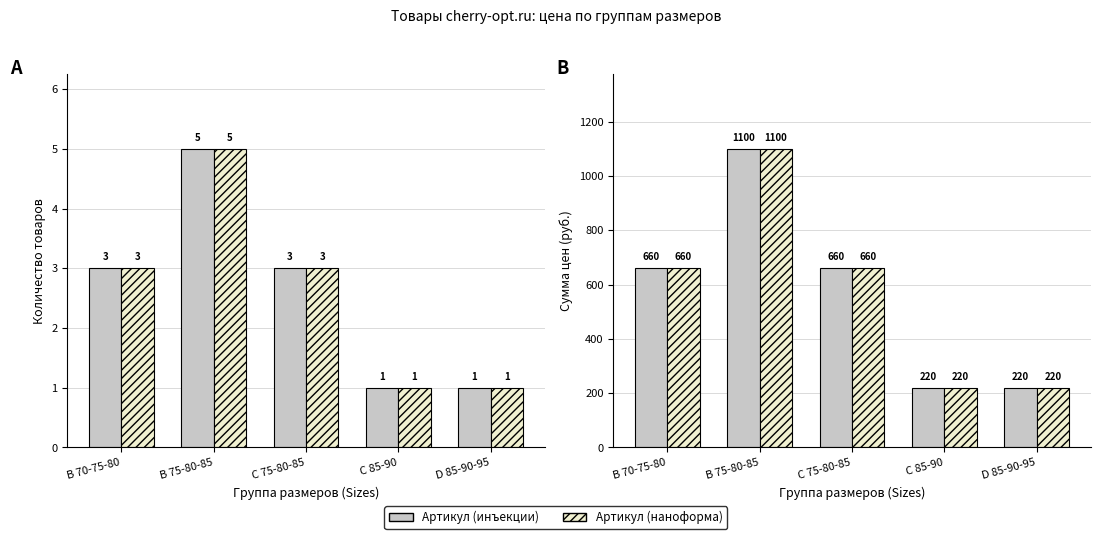

Which category has the highest value across all series?

B 75-80-85